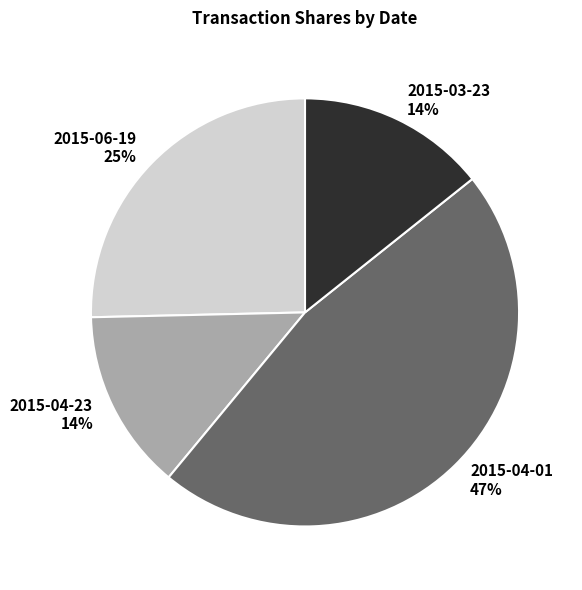

To the nearest percent, what is the difference between the largest and smallest slice percentages?

33%